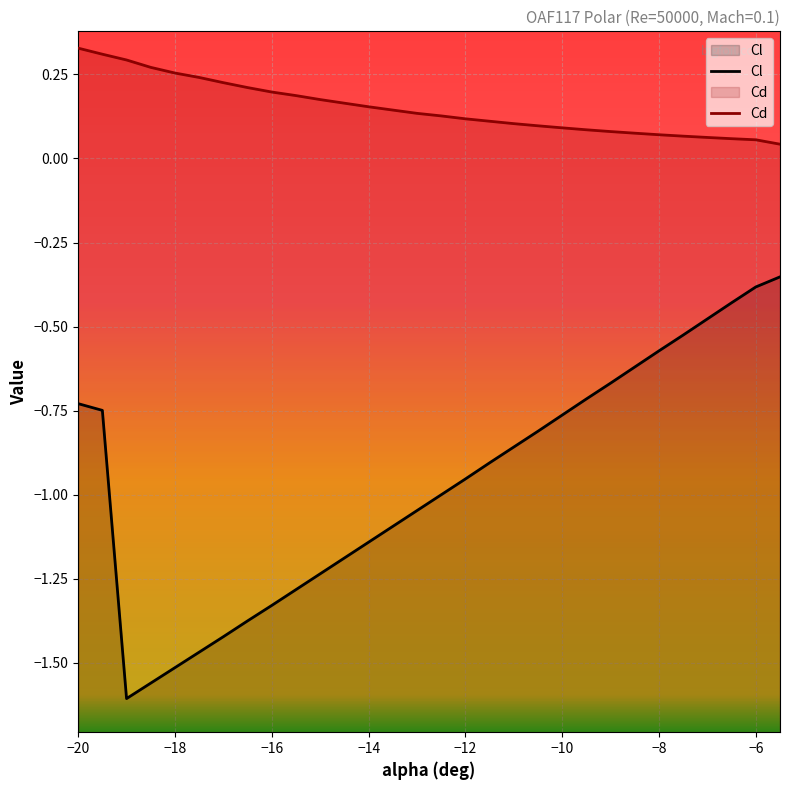

Between -19 and -7, which series saw the biggest shift?

Cl